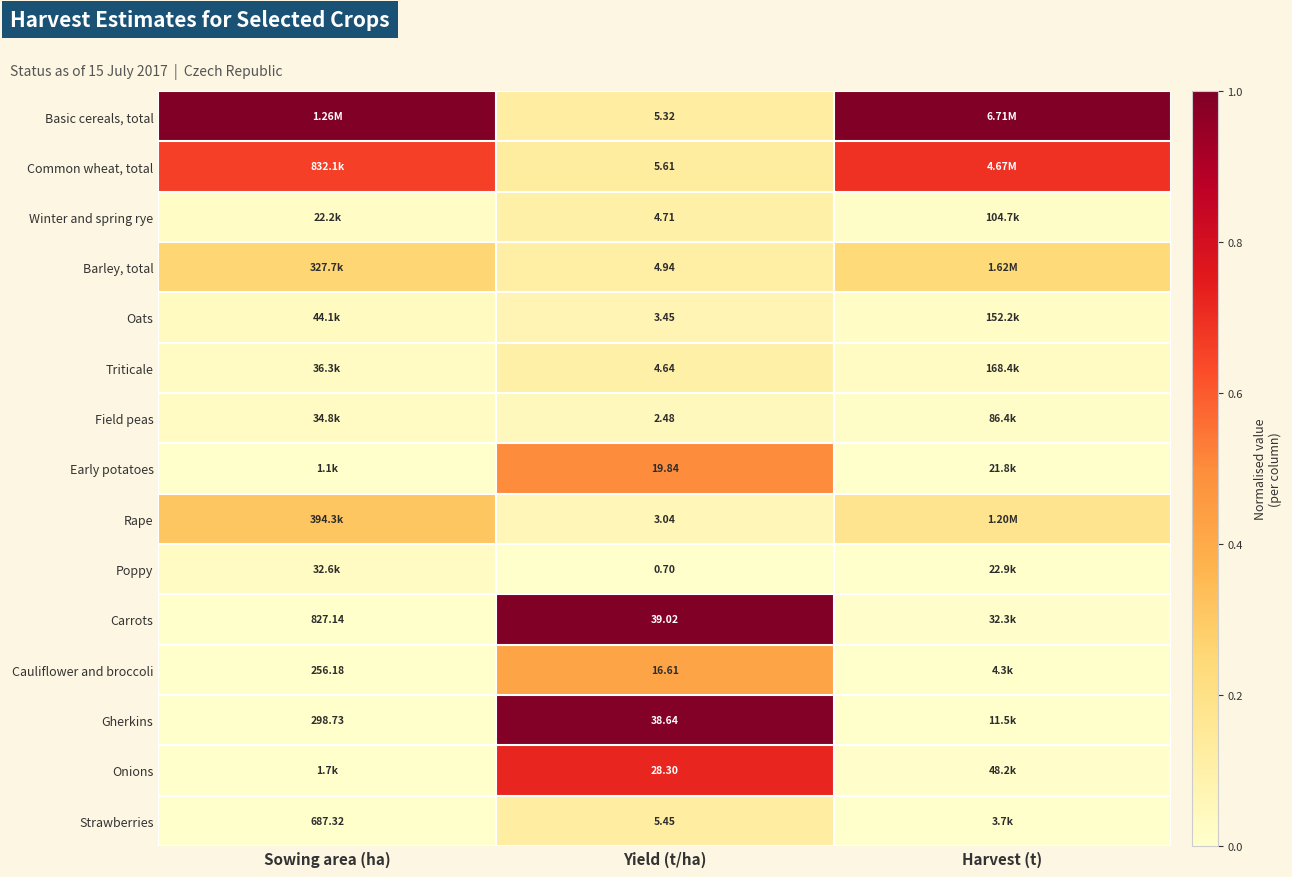

At Yield (t/ha), list the series in order from smallest to largest.

Poppy, Field peas, Rape, Oats, Triticale, Winter and spring rye, Barley, total, Basic cereals, total, Strawberries, Common wheat, total, Cauliflower and broccoli, Early potatoes, Onions, Gherkins, Carrots